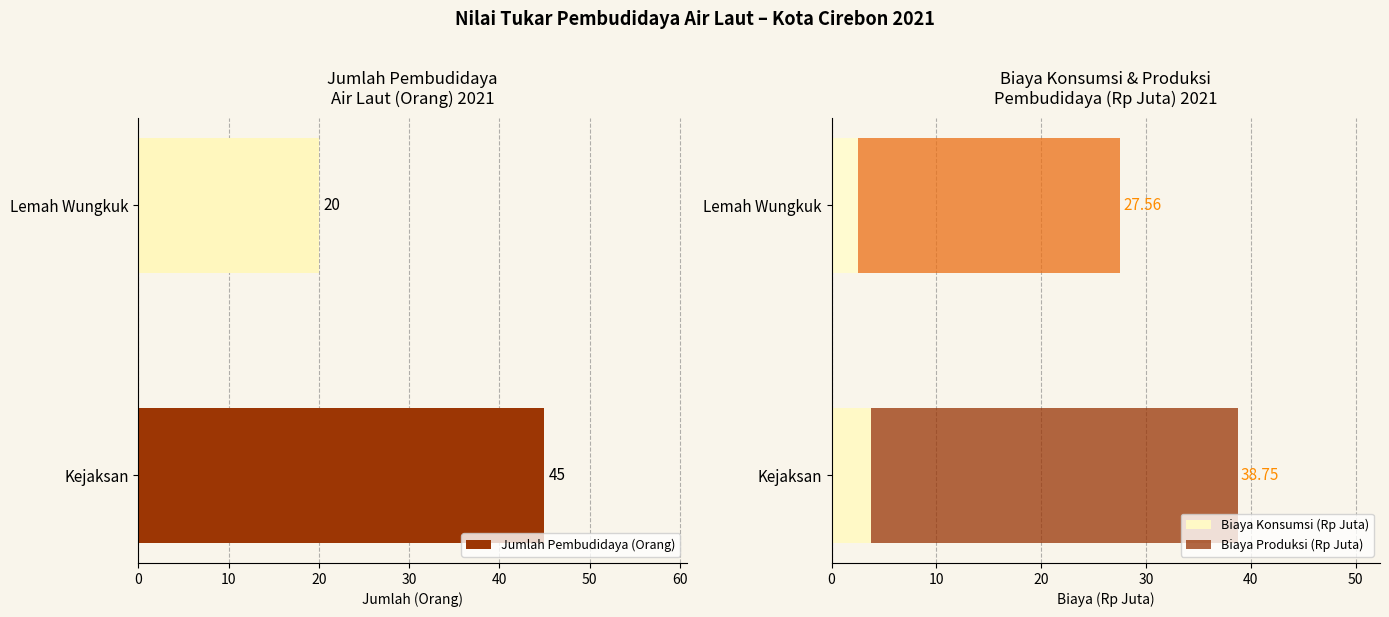

Read the Jumlah Pembudidaya (Orang) value at Kejaksan.

45